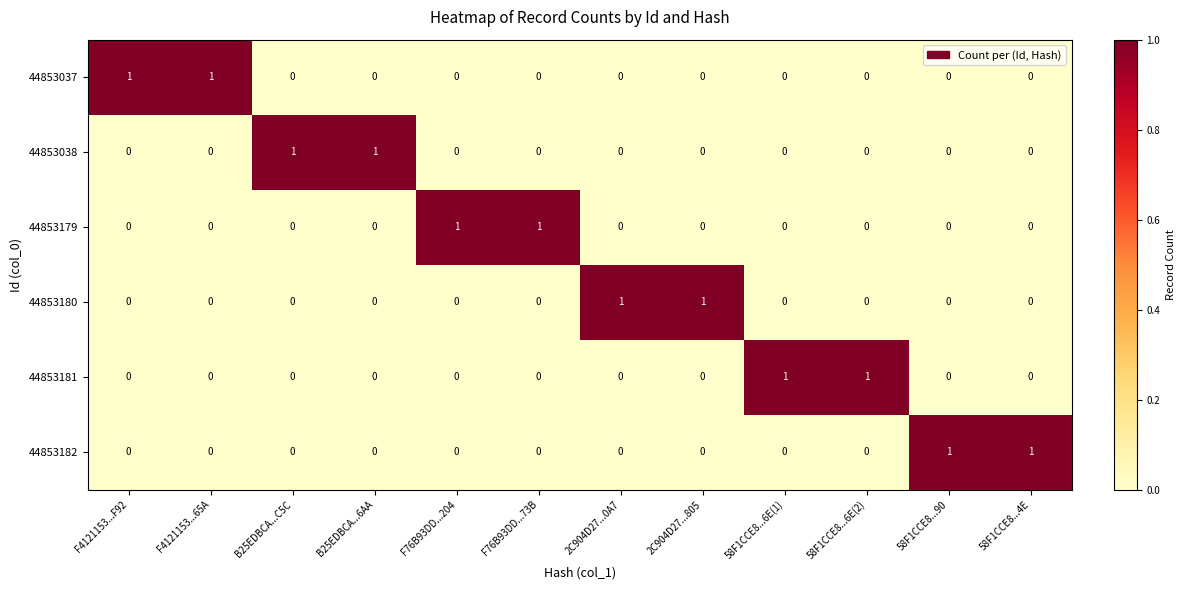

True or false: 44853180 has a value of -1 at B25EDBCA...6AA.

False